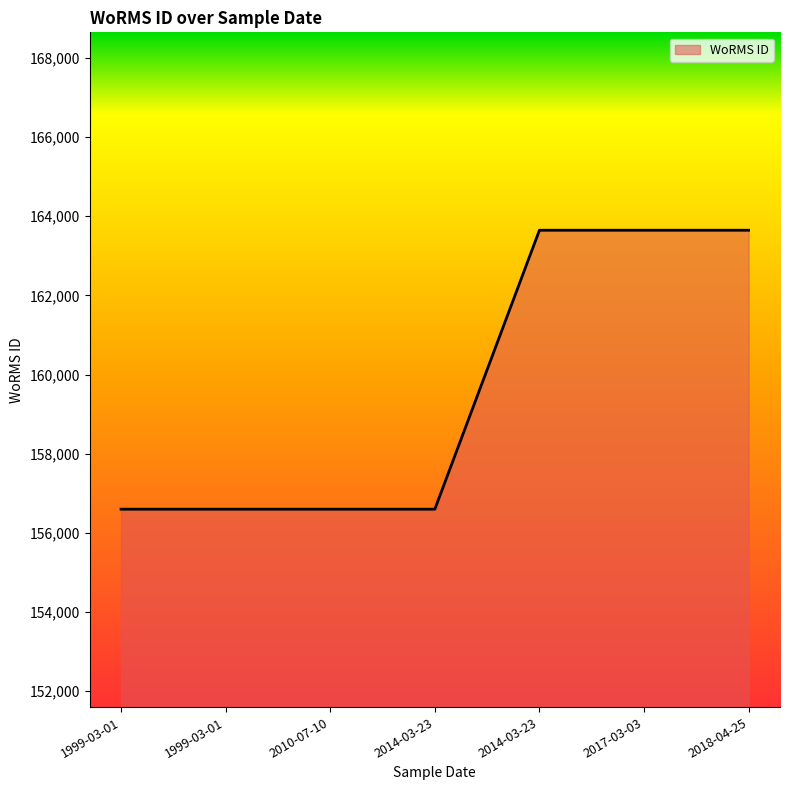

Count the number of categories in the chart.

7